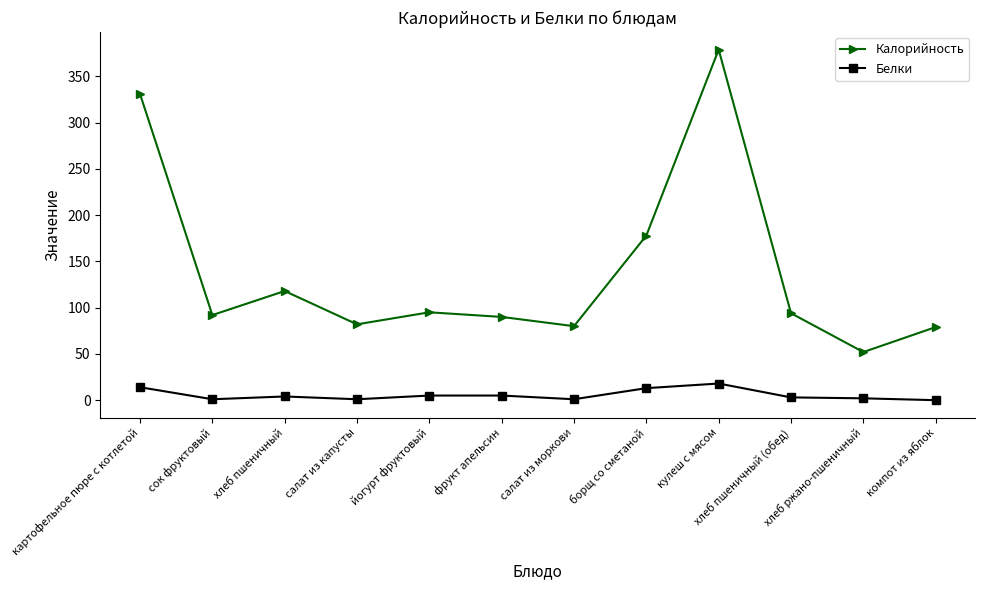

Count the number of categories in the chart.

12